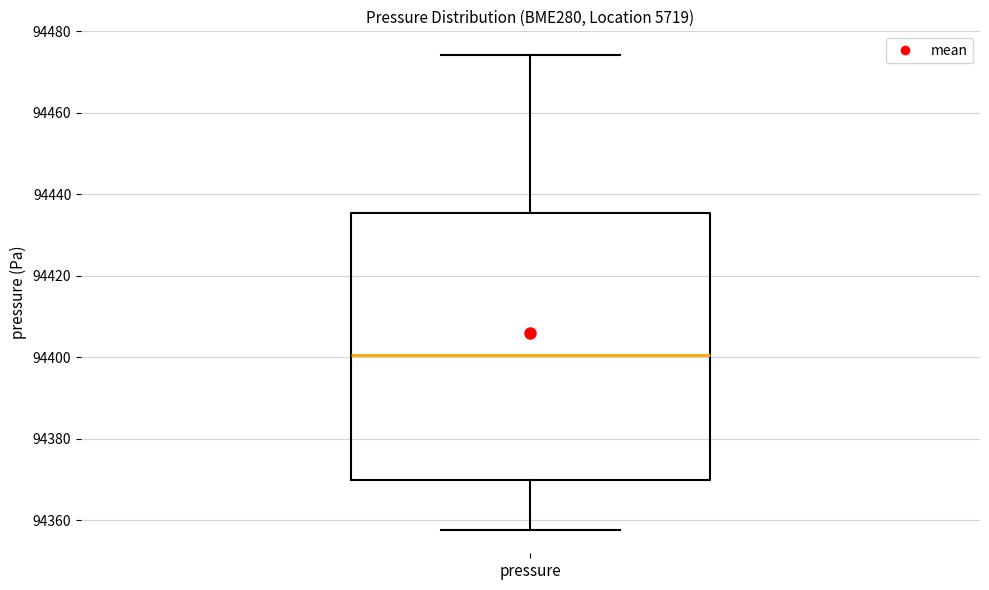

Where does the median line of the box for pressure sit on the y-axis? The values are not printed on the chart, so give them approximately, as read against the axis.

94400